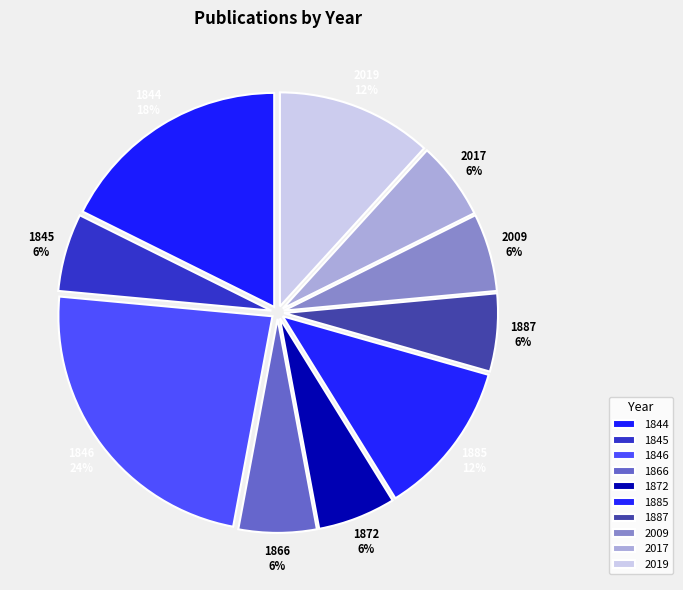

Does any single category account for the majority?

No